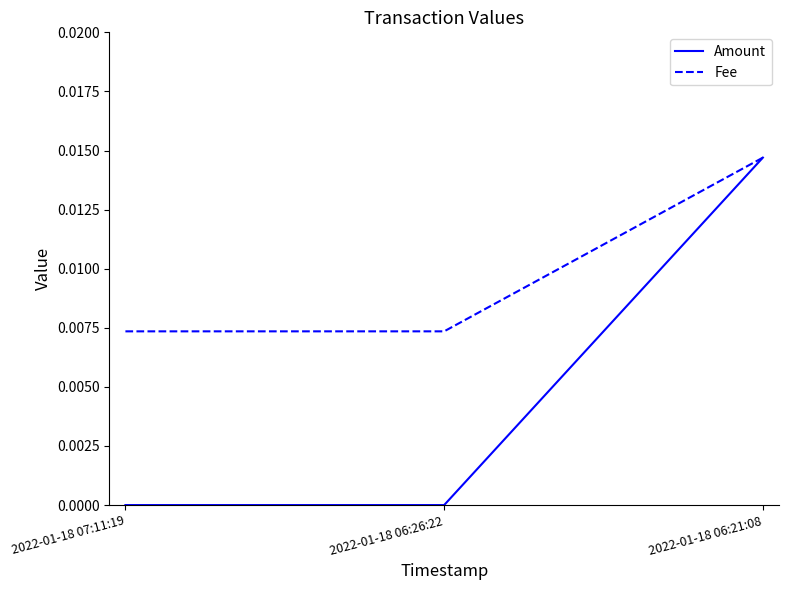

Is the value of Fee at 2022-01-18 06:26:22 greater than the value of Amount at 2022-01-18 06:21:08?

No